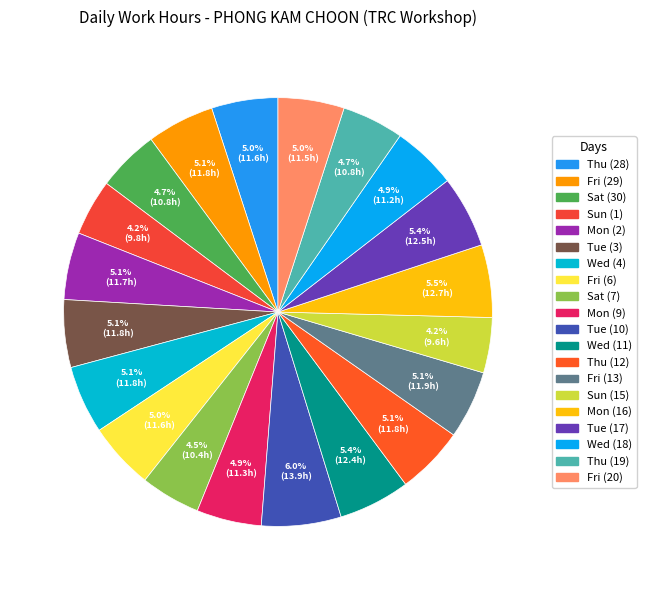

Is there any slice that represents more than half of the pie?

No